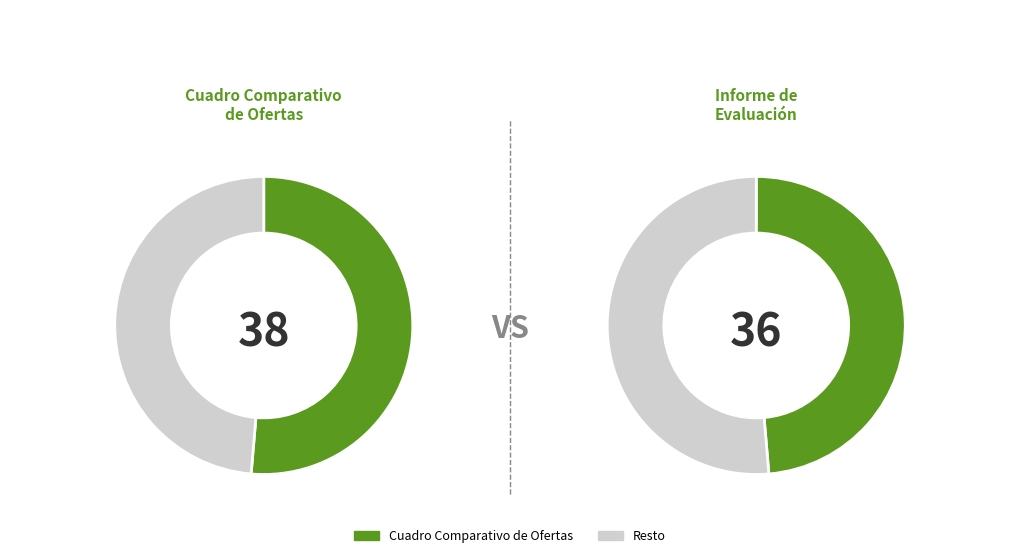

To the nearest percent, what is the difference between the Cuadro Comparativo de Ofertas and Informe de Evaluación slice percentages?

3%